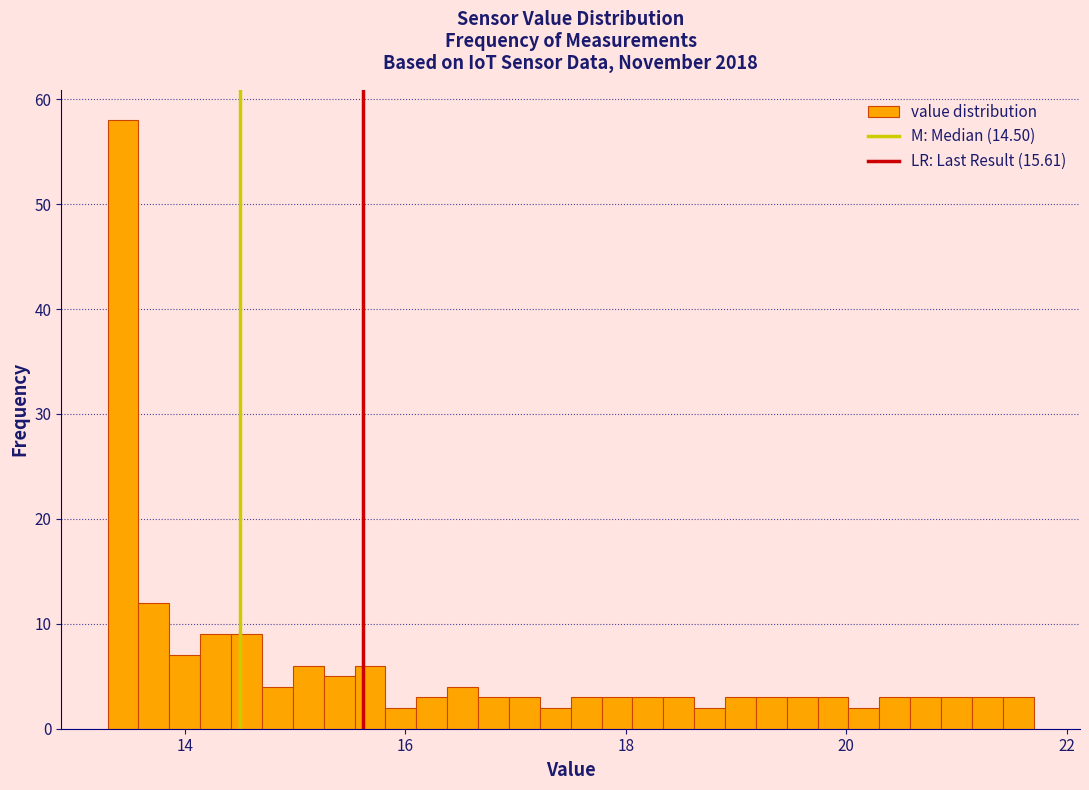

Read against the x-axis, roughly where is the centre of the tallest bar?

13.4